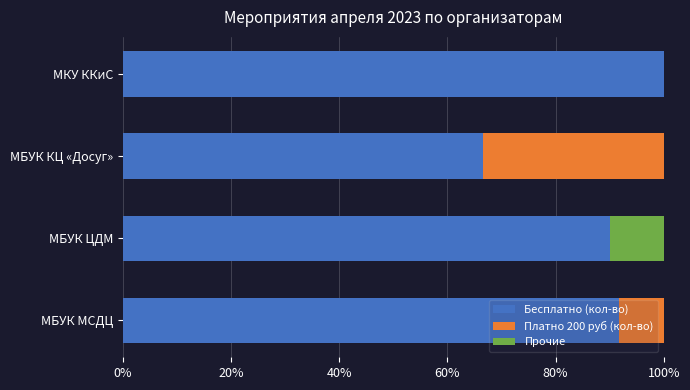

How many series are shown in this chart?

3